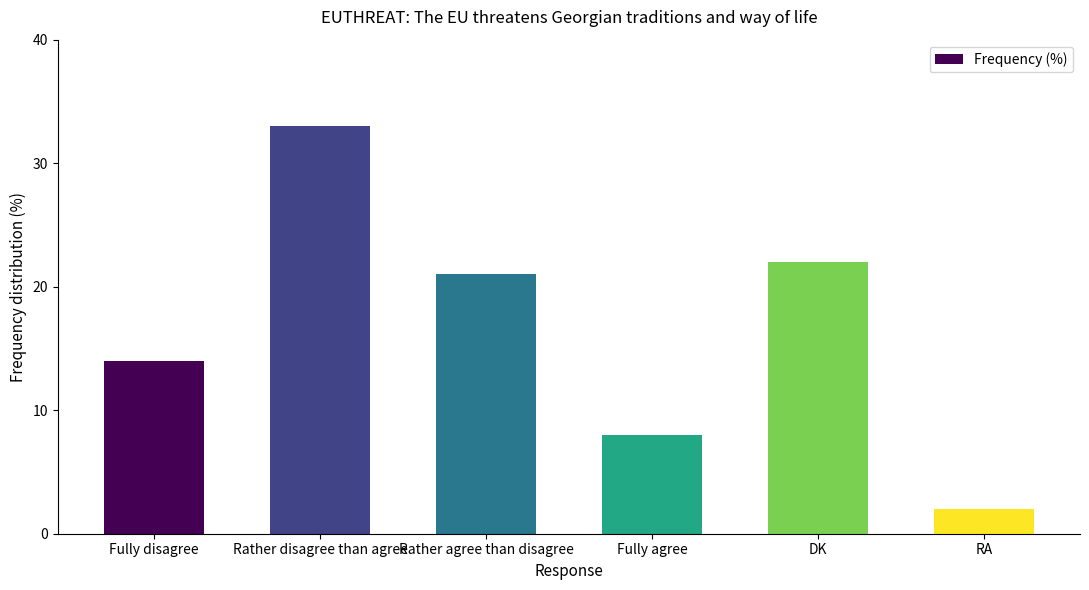

What is the label of the 6th bar from the right?

Fully disagree